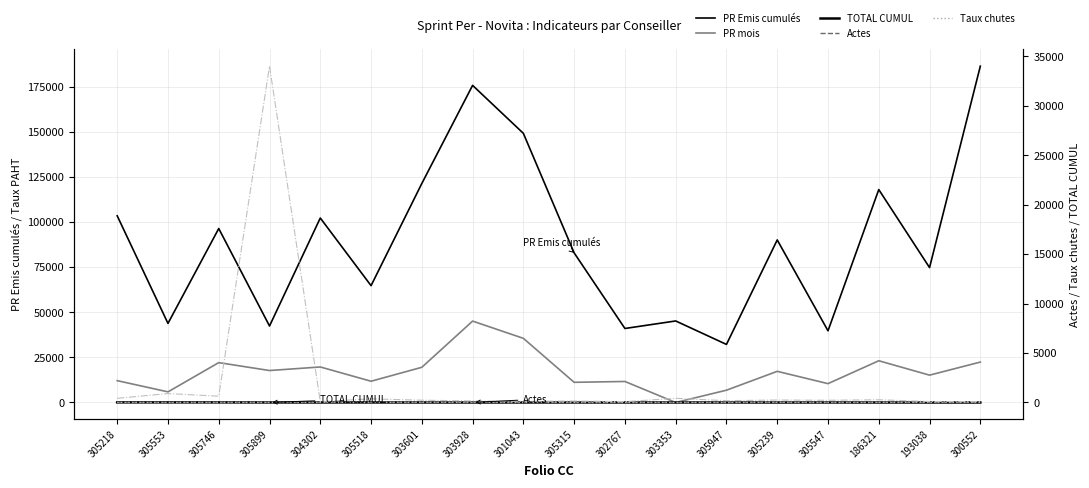

What is the label of the 16th point from the left?

186321